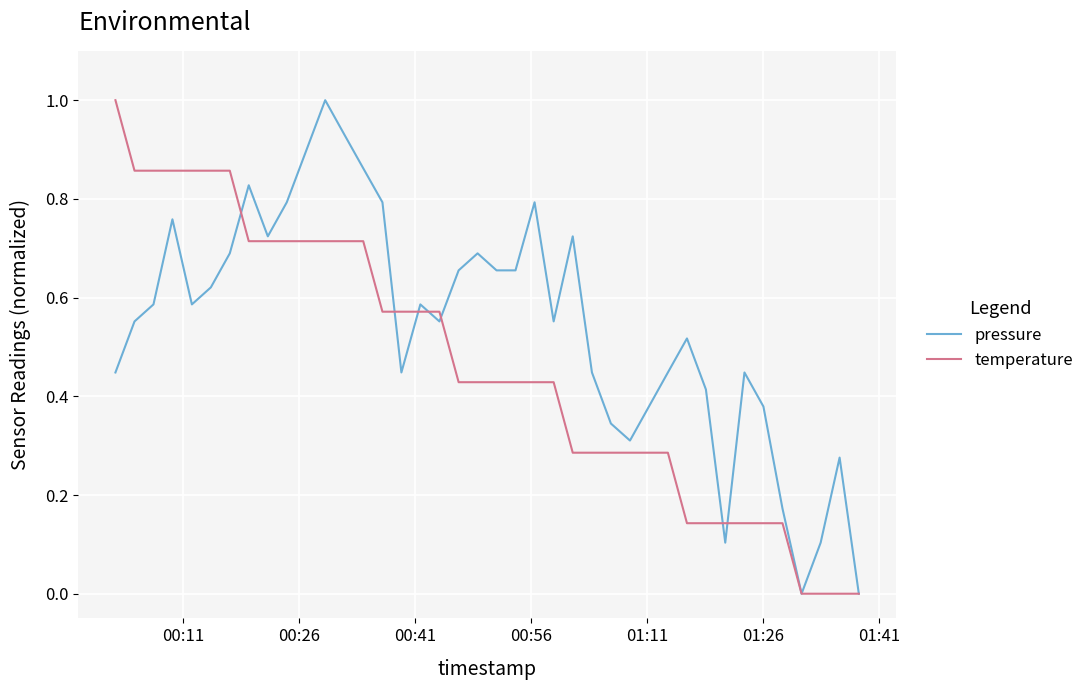

Which series has the largest total across all categories?

pressure